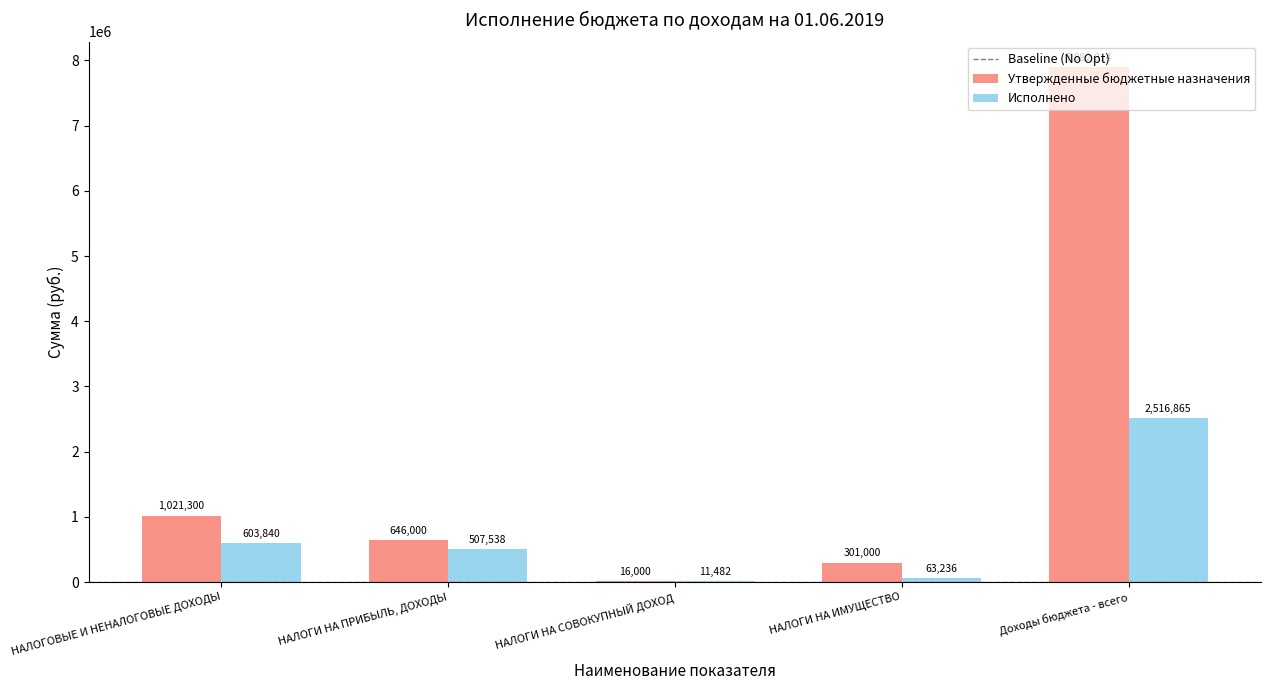

What is the sum of all Утвержденные бюджетные назначения values?

9877114.0